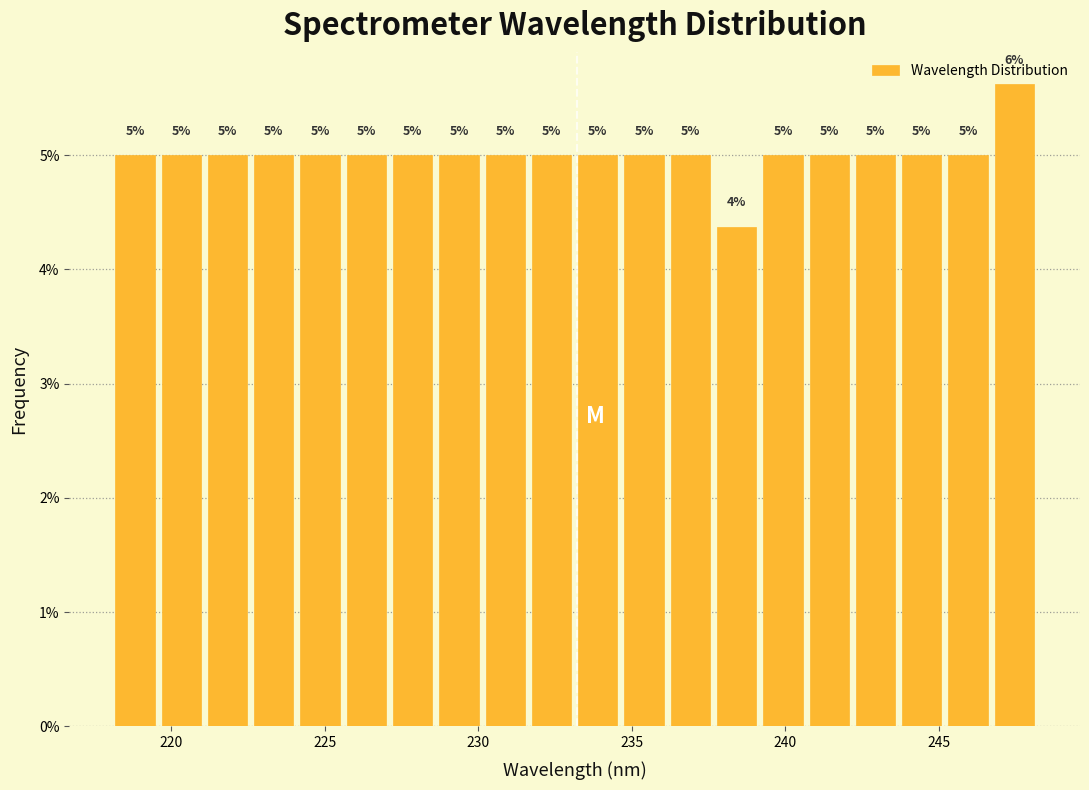

Read against the x-axis, roughly where is the centre of the tallest bar?

247.5